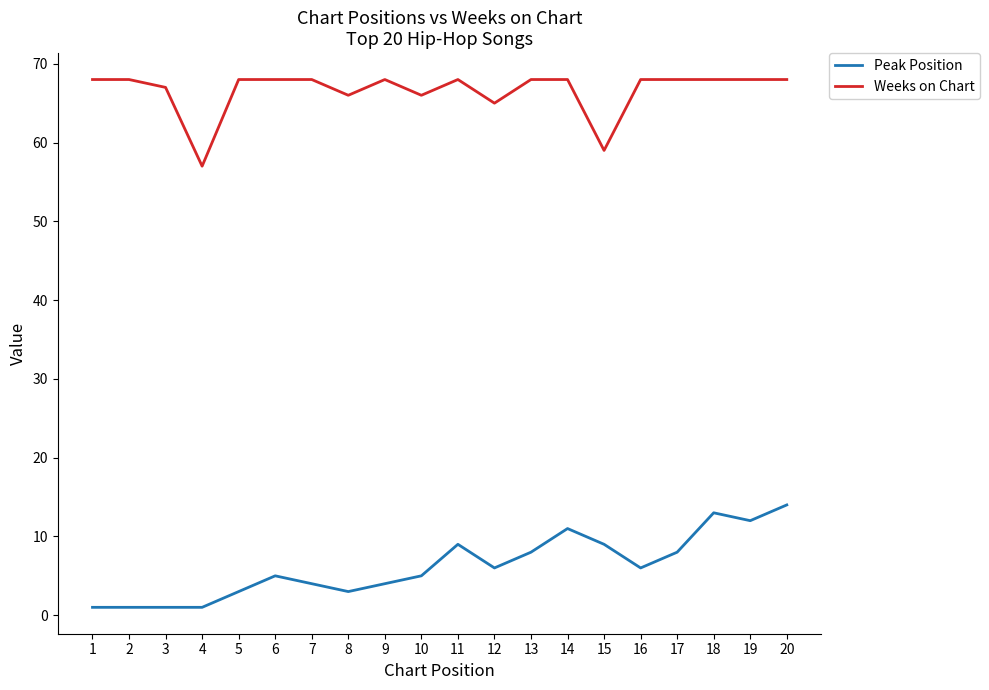

The Weeks on Chart series shows 68 at 17. True or false?

True